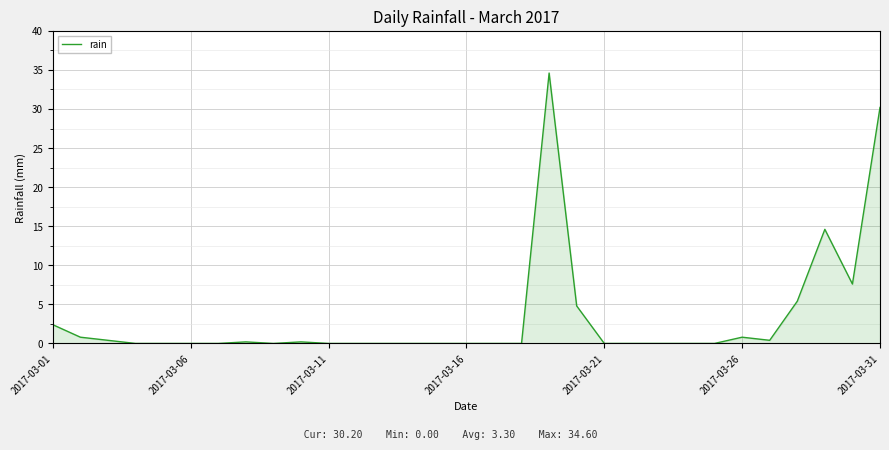

True or false: the data has more than 2 interior local peaks.

True